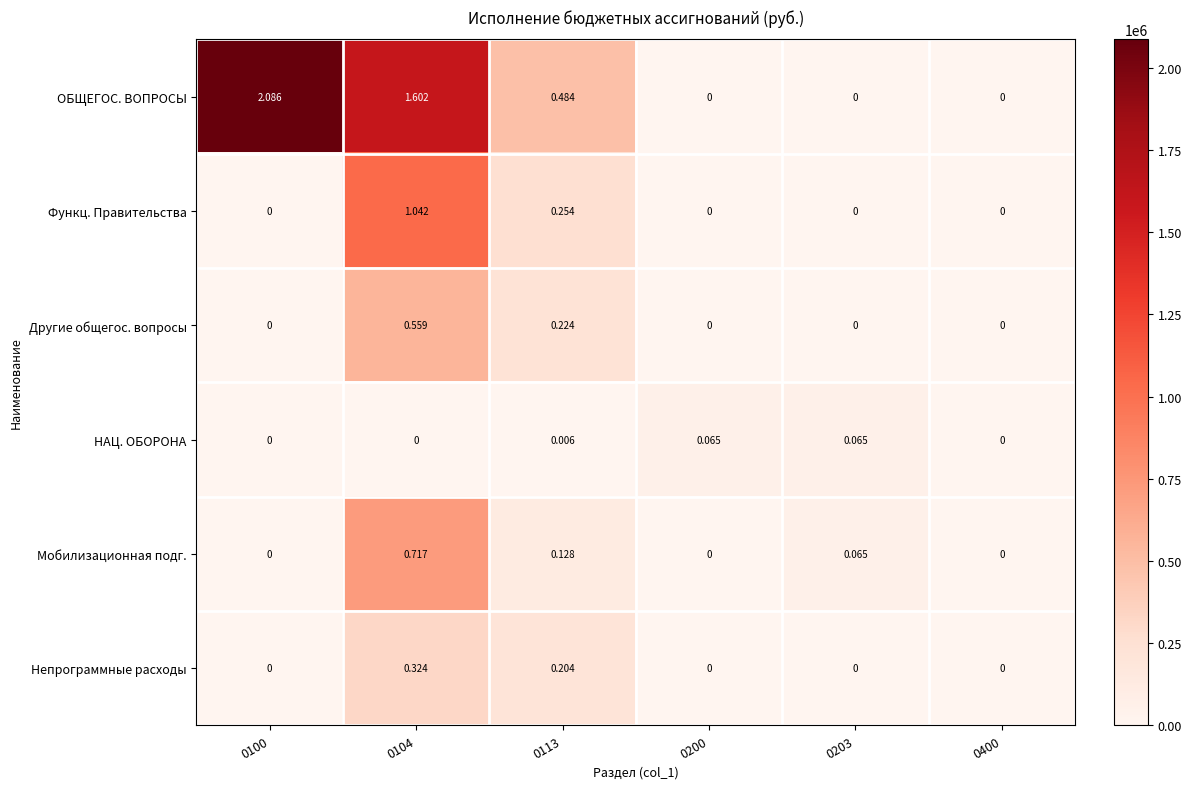

Which series has the widest spread of values?

ОБЩЕГОС. ВОПРОСЫ